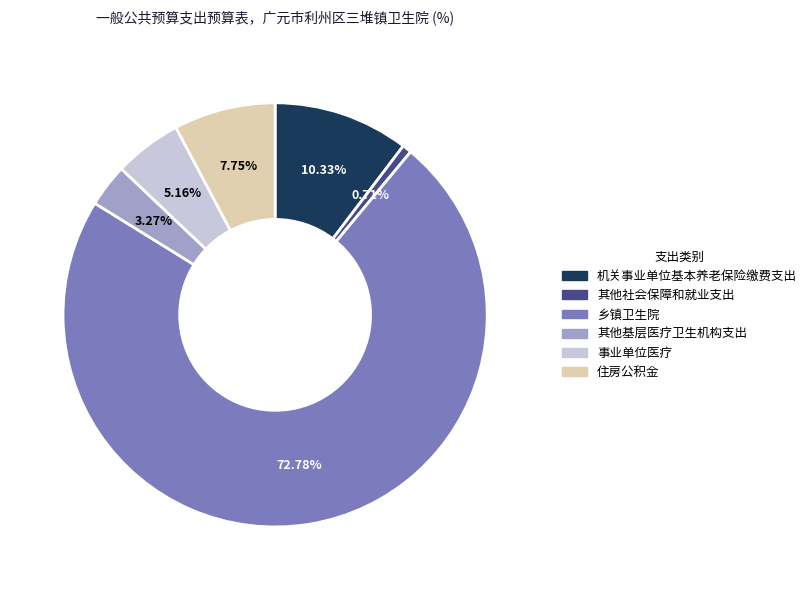

To the nearest percent, what is the average slice percentage?

17%